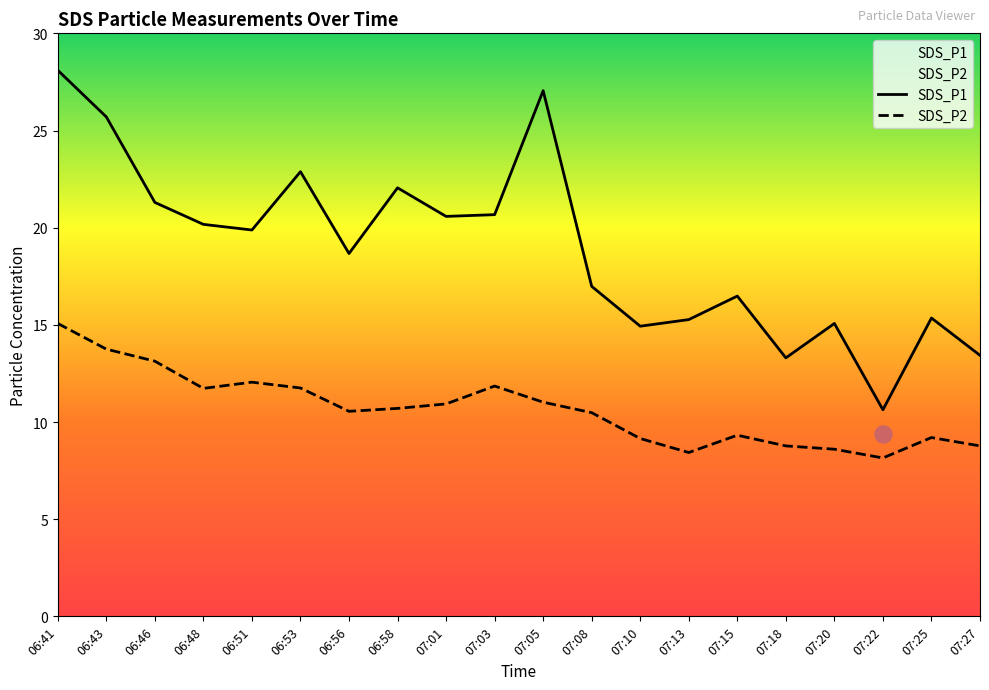

What are all the series names shown in the legend?

SDS_P1, SDS_P2